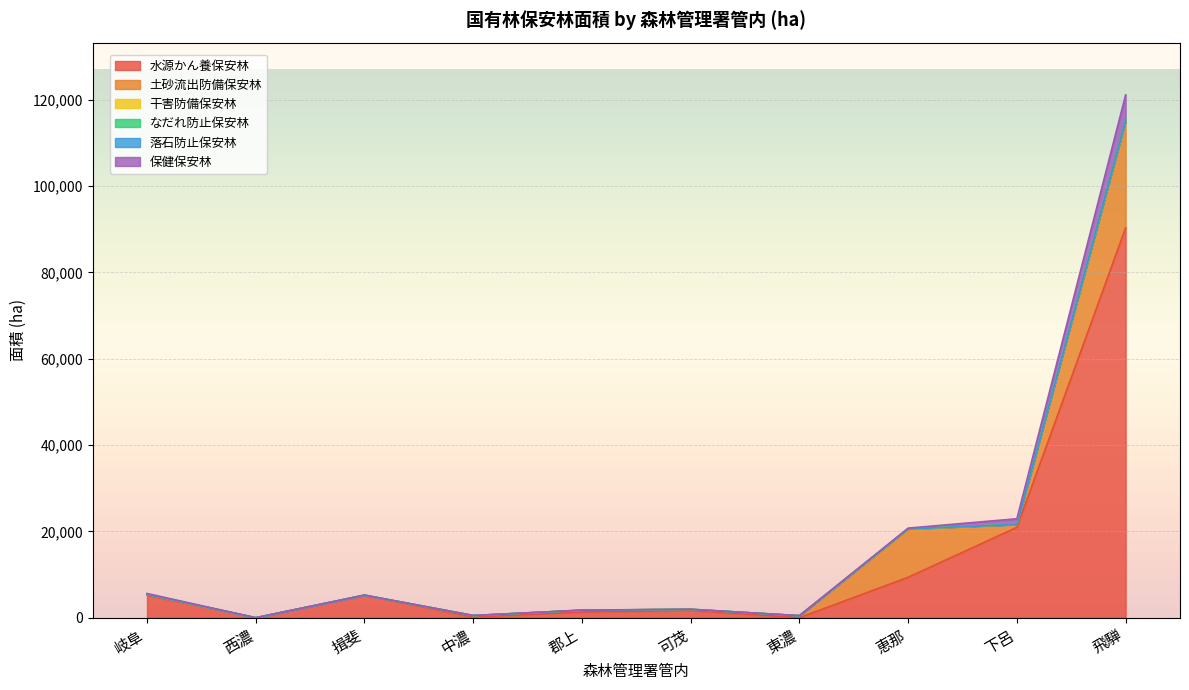

Count the number of data series in this chart.

6